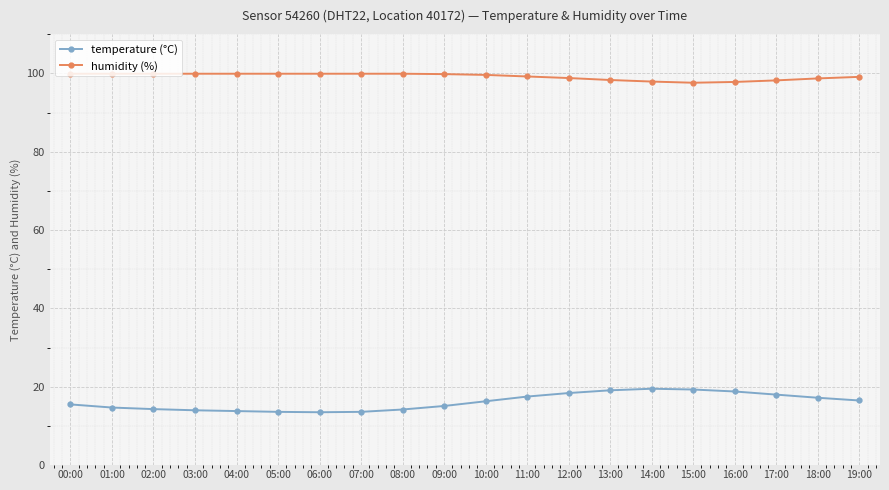

The value of temperature (°C) at 17:00 is 18.0. True or false?

True